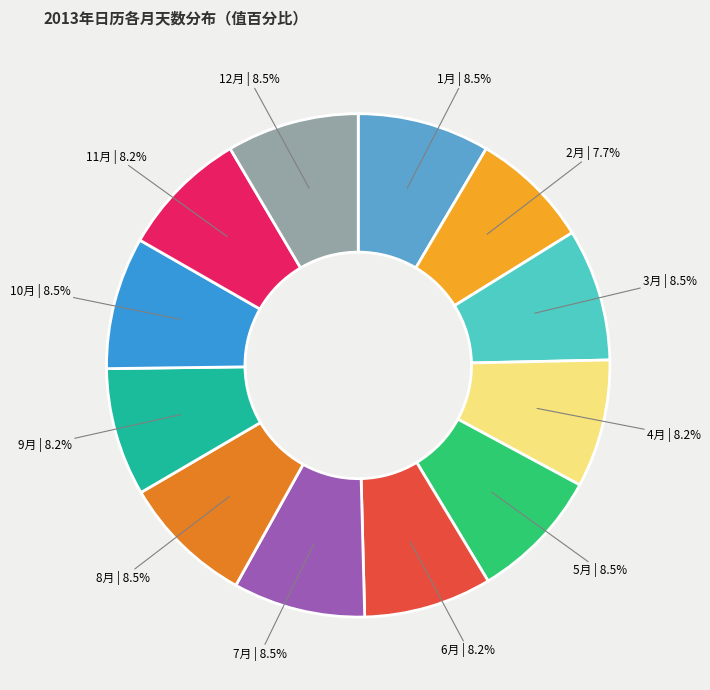

Does any single category account for the majority?

No